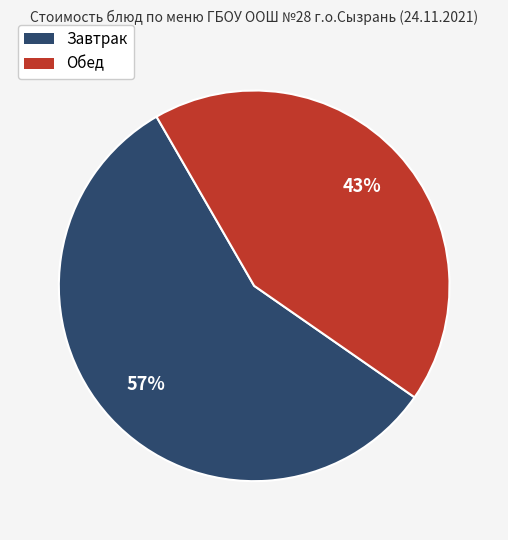

To the nearest percent, what is the average slice percentage?

50%